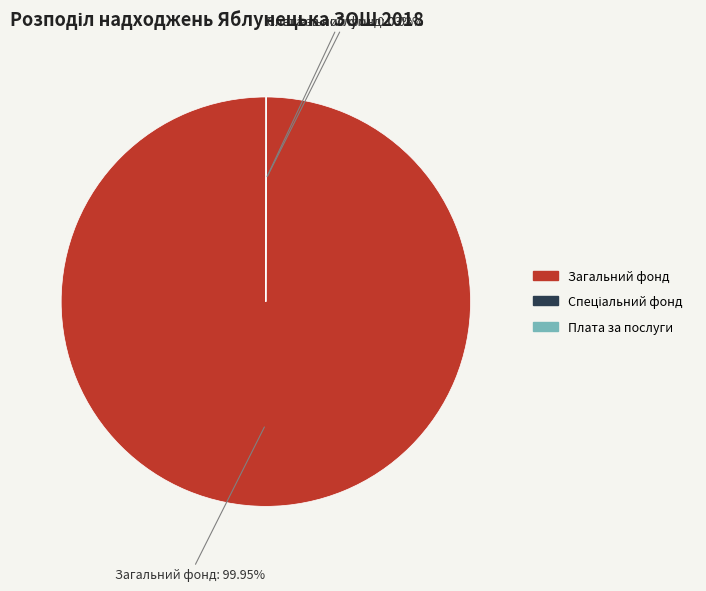

Is there any slice that represents more than half of the pie?

Yes